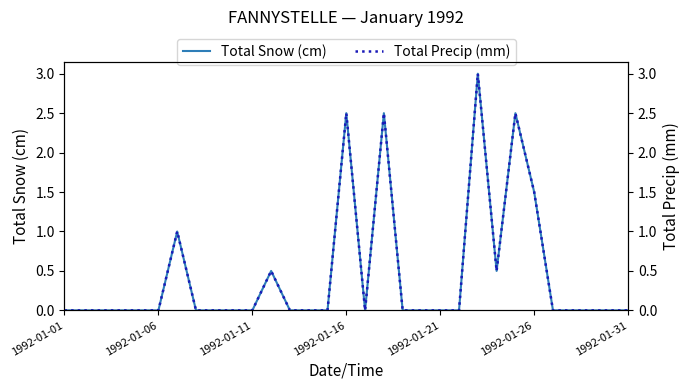

What is the difference between the second highest and second lowest values in the Total Snow (cm) series?

2.5